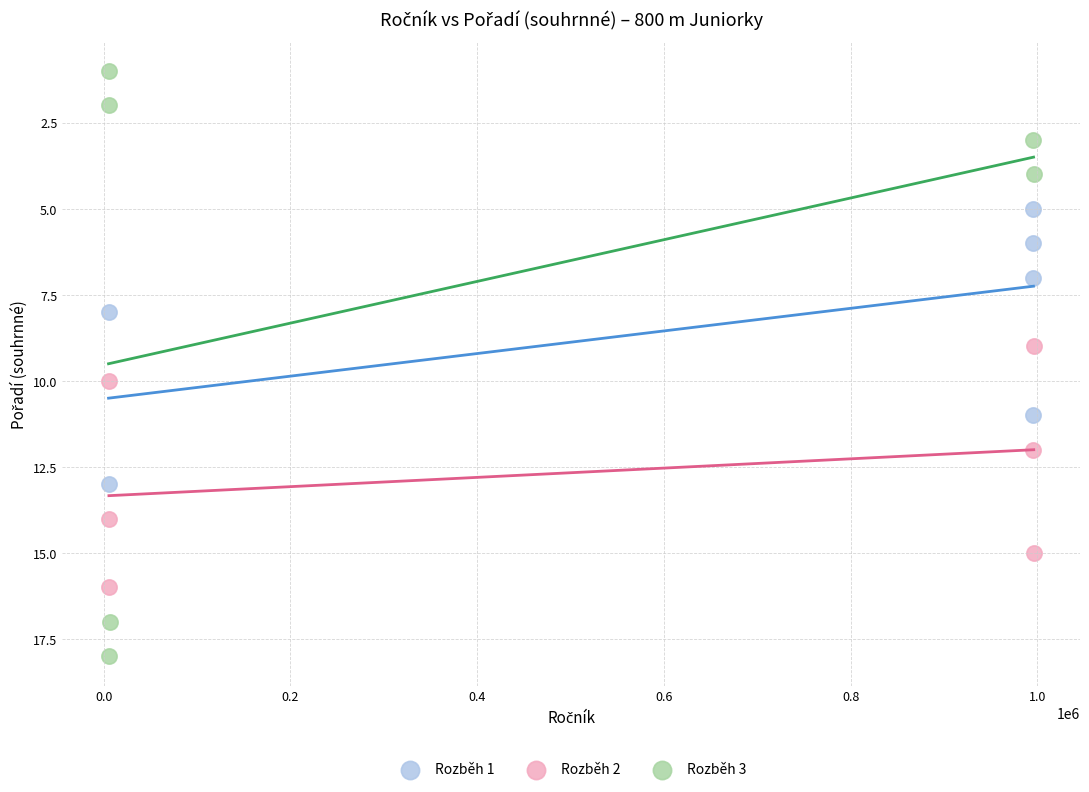

Which series contains the highest Y value?

Rozběh 3